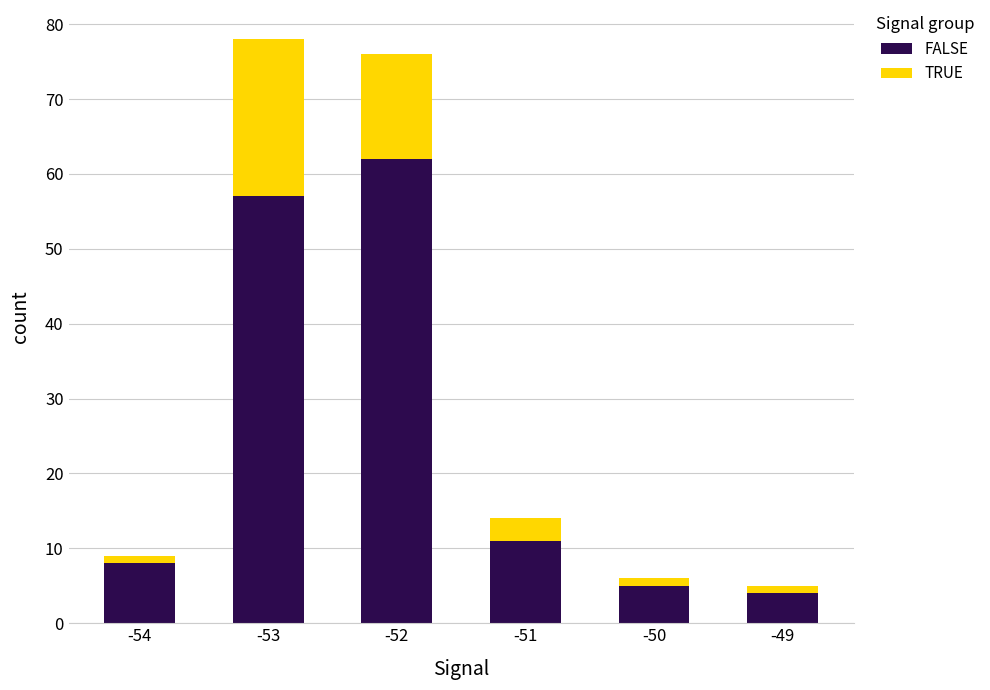

Where is FALSE nearest to the value 33?

-51